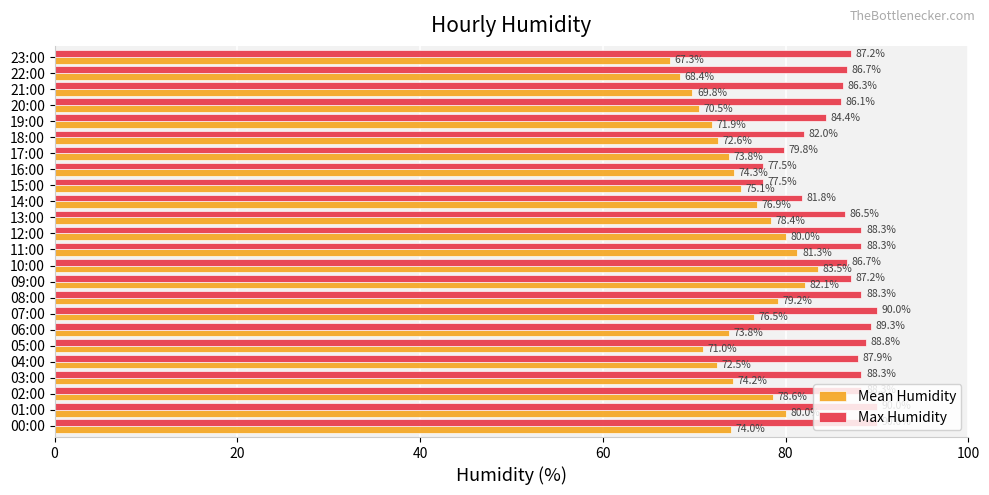

The Mean Humidity series shows 80.0 at 12:00. True or false?

True